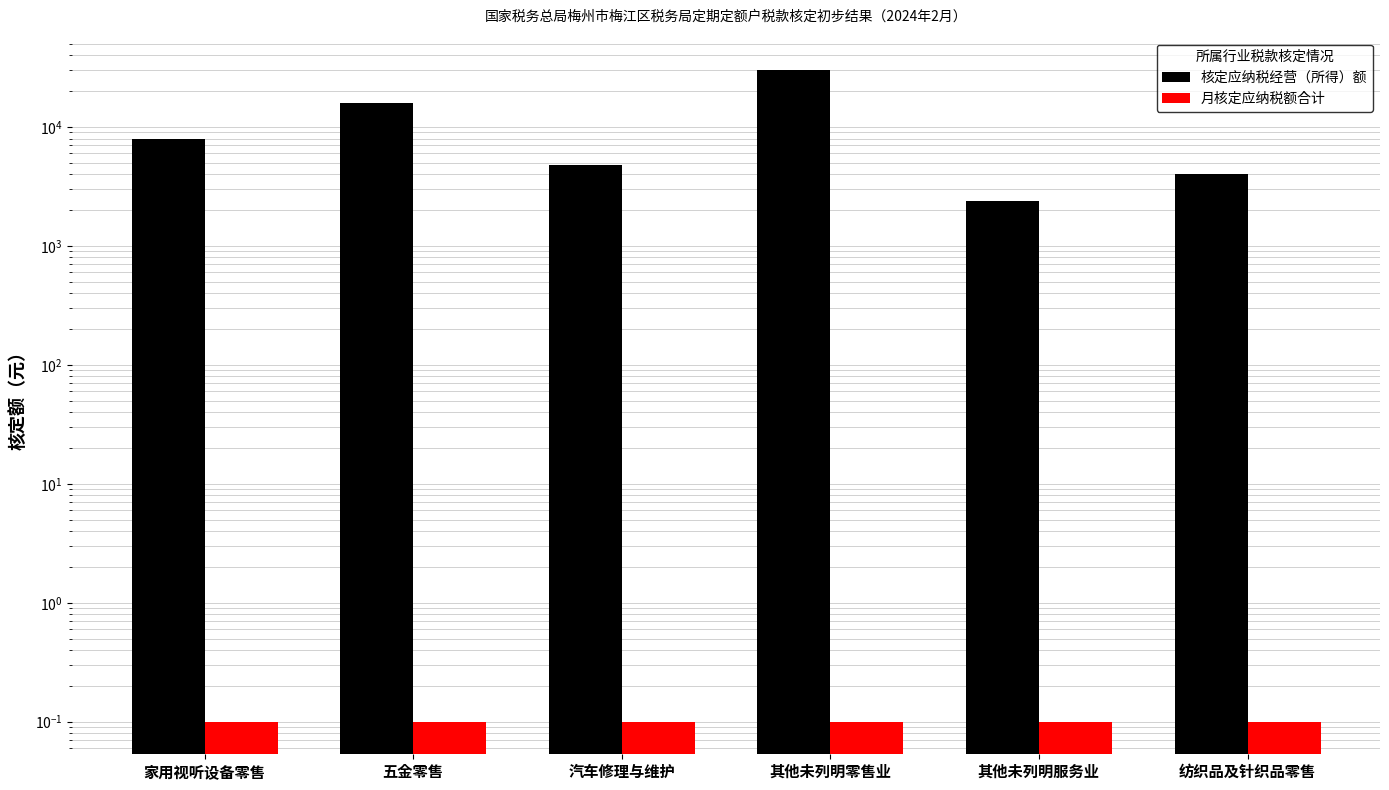

Which label corresponds to the smallest value in the chart?

家用视听设备零售